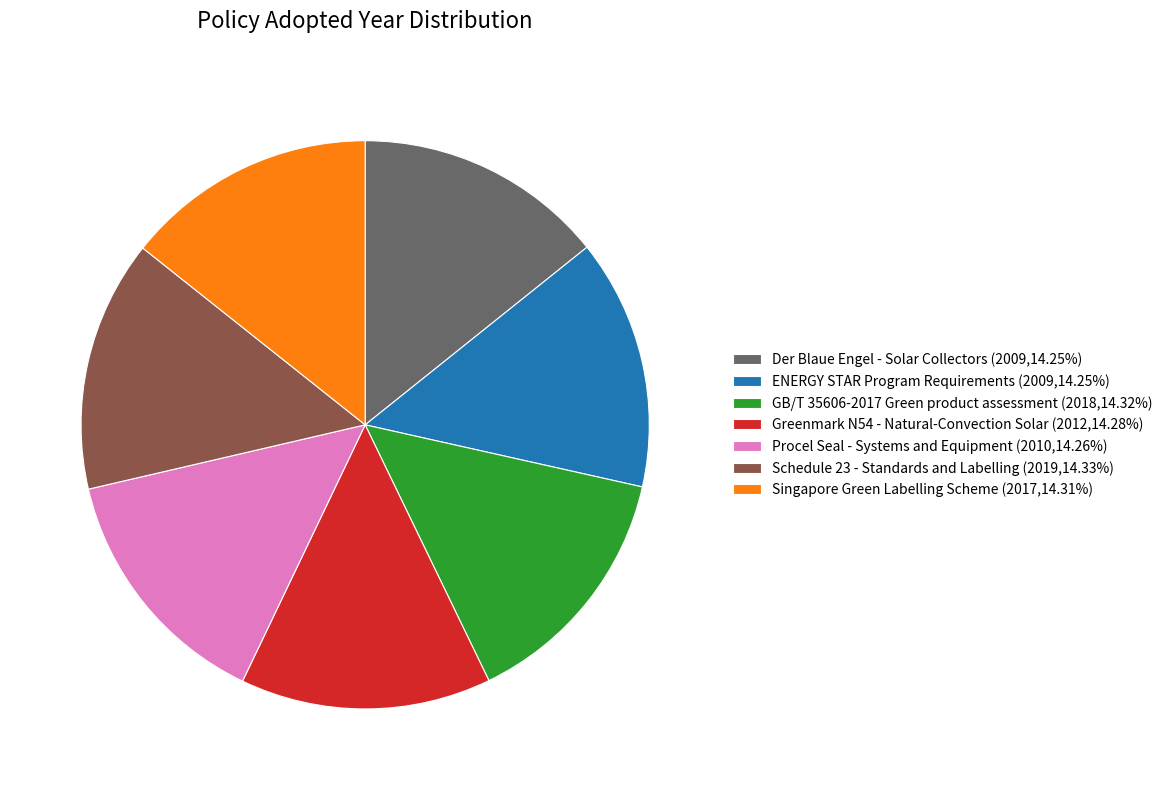

Is it true that ENERGY STAR Program Requirements is 5% of the pie?

False